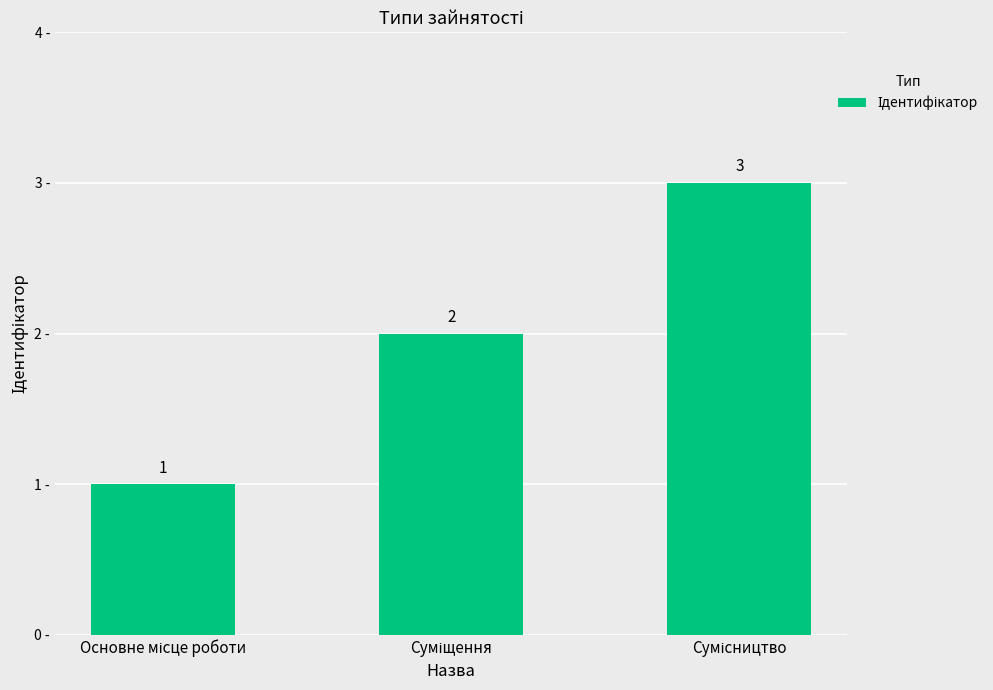

What is the minimum value shown in the chart?

1